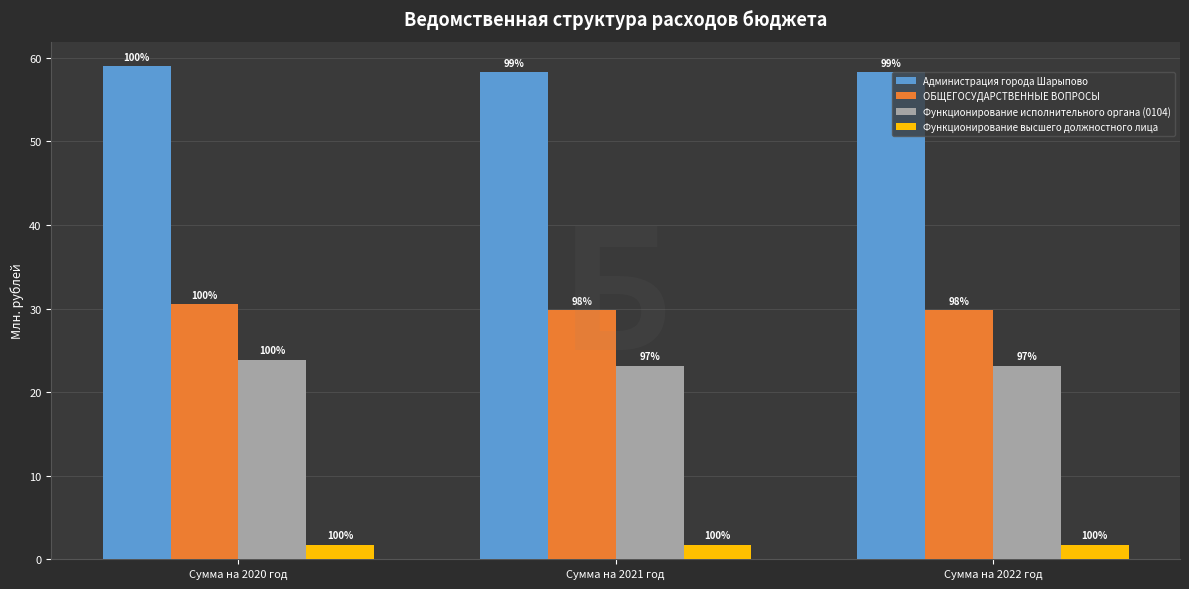

At how many categories does at least one series exceed 52?

3